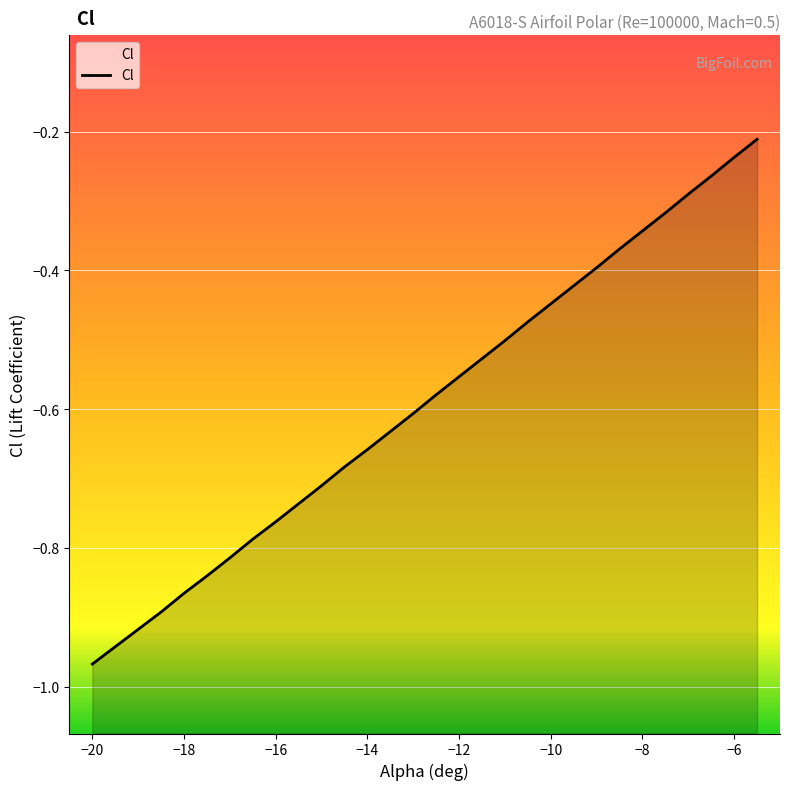

Reading left to right, transcribe all the data shown in this chart.

-20=-1.0	-19.5=-0.9	-19=-0.9	-18.5=-0.9	-18=-0.9	-17.5=-0.8	-17=-0.8	-16.5=-0.8	-16=-0.8	-15.5=-0.7	-15=-0.7	-14.5=-0.7	-14=-0.7	-13.5=-0.6	-13=-0.6	-12.5=-0.6	-12=-0.6	-11.5=-0.5	-11=-0.5	-10.5=-0.5	-10=-0.4	-9.5=-0.4	-9=-0.4	-8.5=-0.4	-8=-0.3	-7.5=-0.3	-7=-0.3	-6.5=-0.3	-6=-0.2	-5.5=-0.2